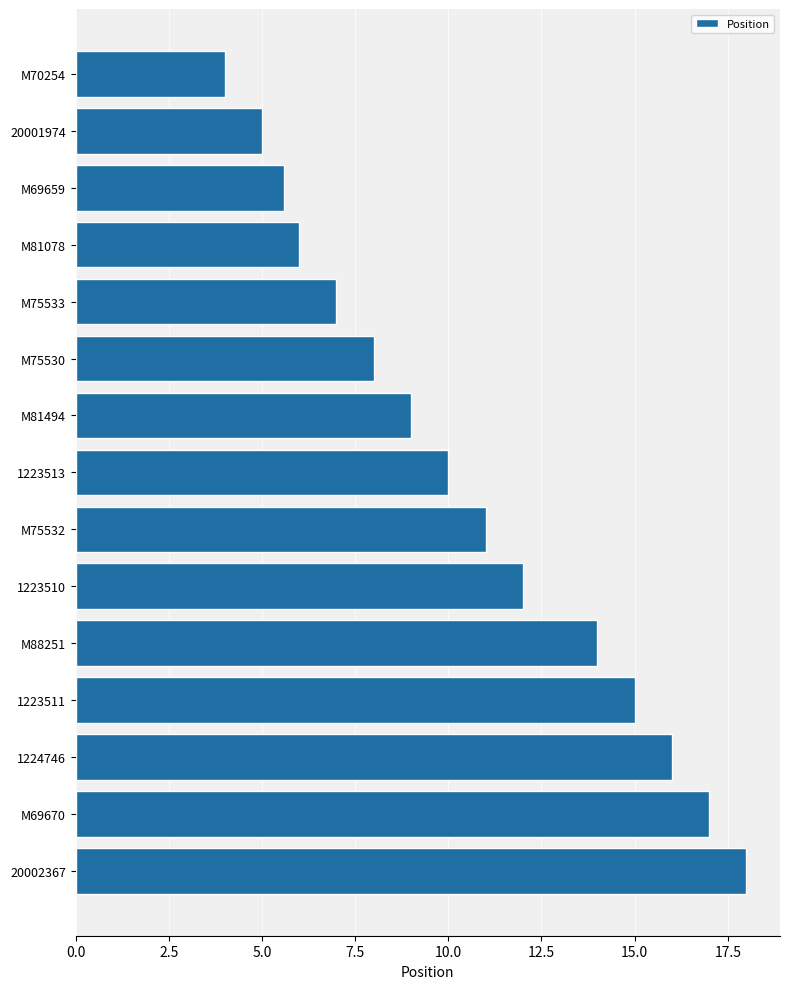

Rank the categories by value from lowest to highest.

M70254, 20001974, M69659, M81078, M75533, M75530, M81494, 1223513, M75532, 1223510, M88251, 1223511, 1224746, M69670, 20002367